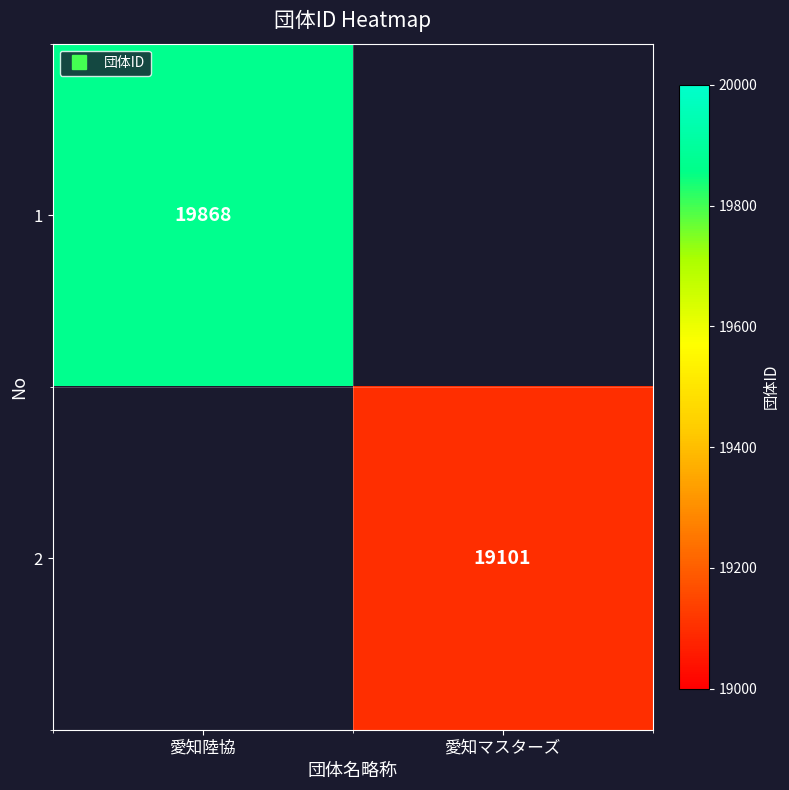

The 2 series shows 19101.0 at 愛知マスターズ. True or false?

True